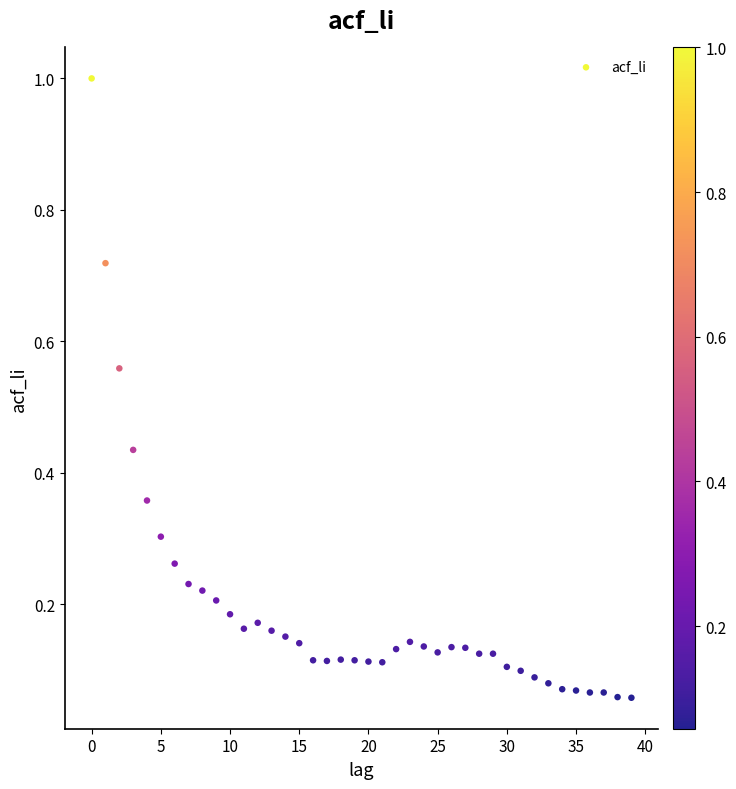

What is the range of Y values (max minus min)?

0.9